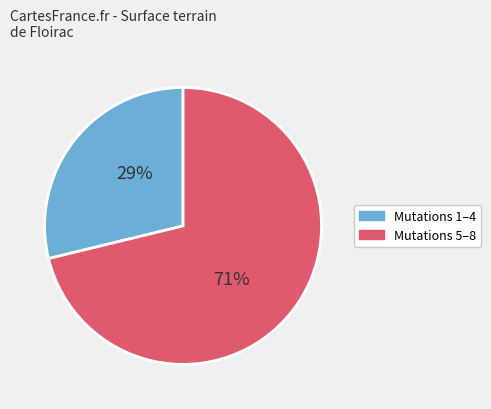

Is there a majority slice in this chart?

Yes